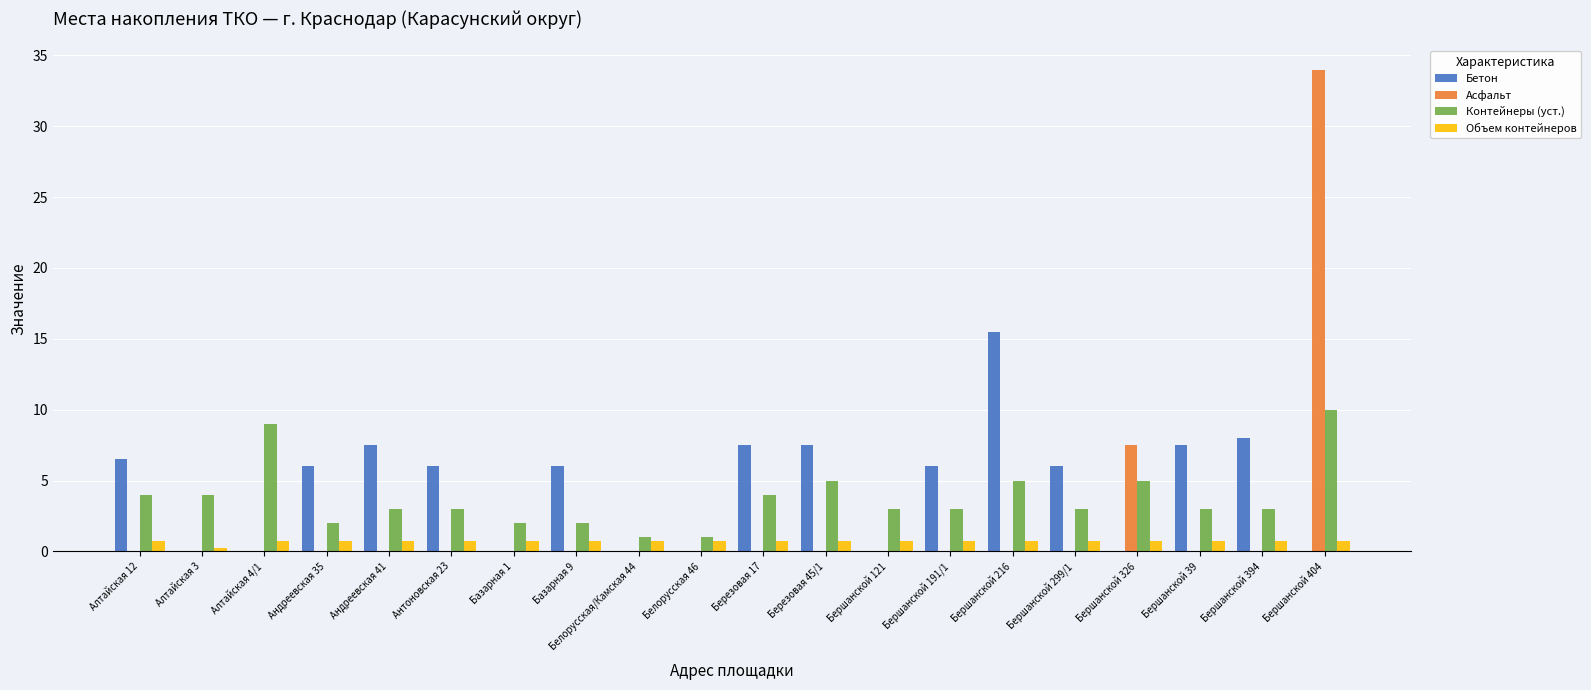

What is the approximate value of Контейнеры (уст.) at Бершанской 394?

3.0